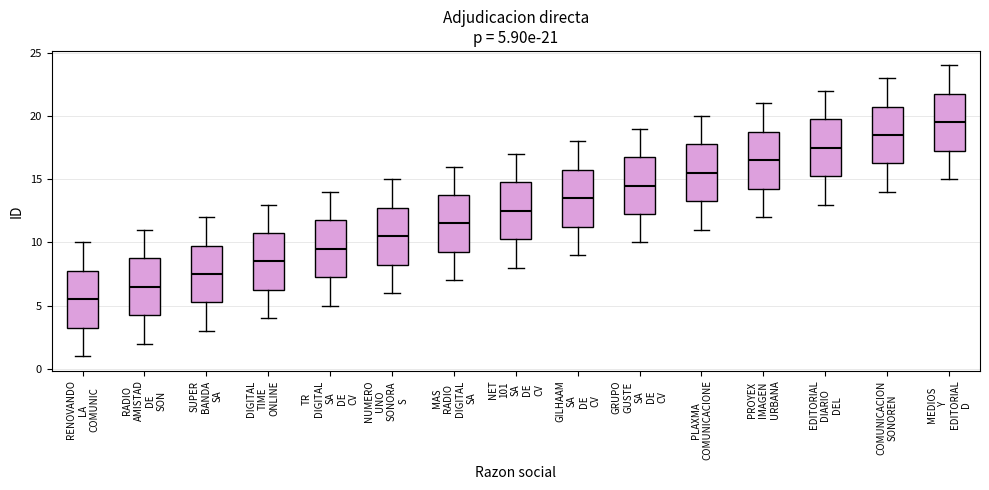

Which box's median line is the lowest?

RENOVANDO LA COMUNIC